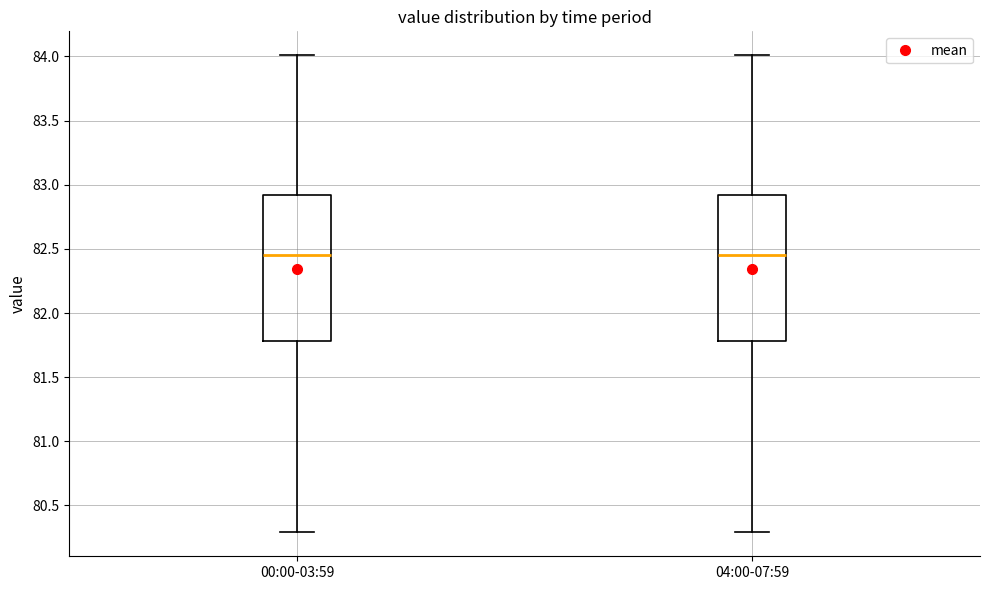

Where does the lower whisker of the box for 00:00-03:59 end on the y-axis? The values are not printed on the chart, so give them approximately, as read against the axis.

80.30